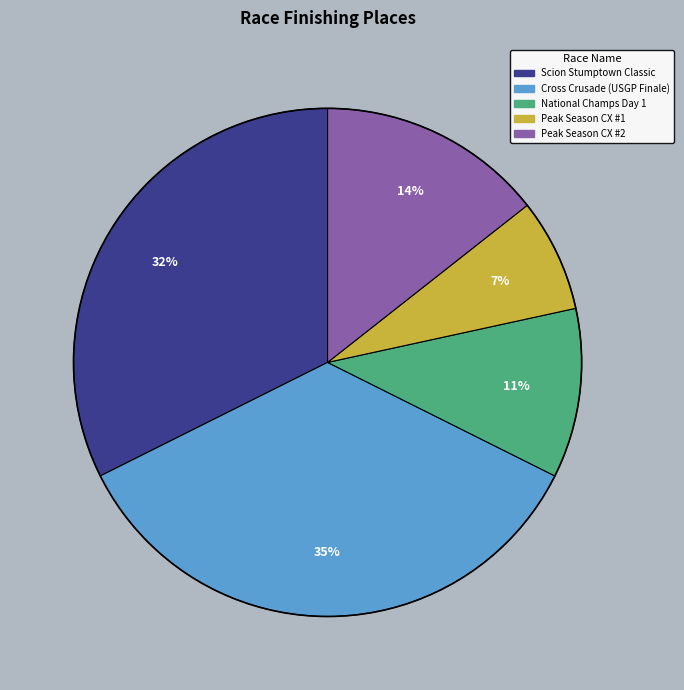

Count the number of slices in the pie.

5